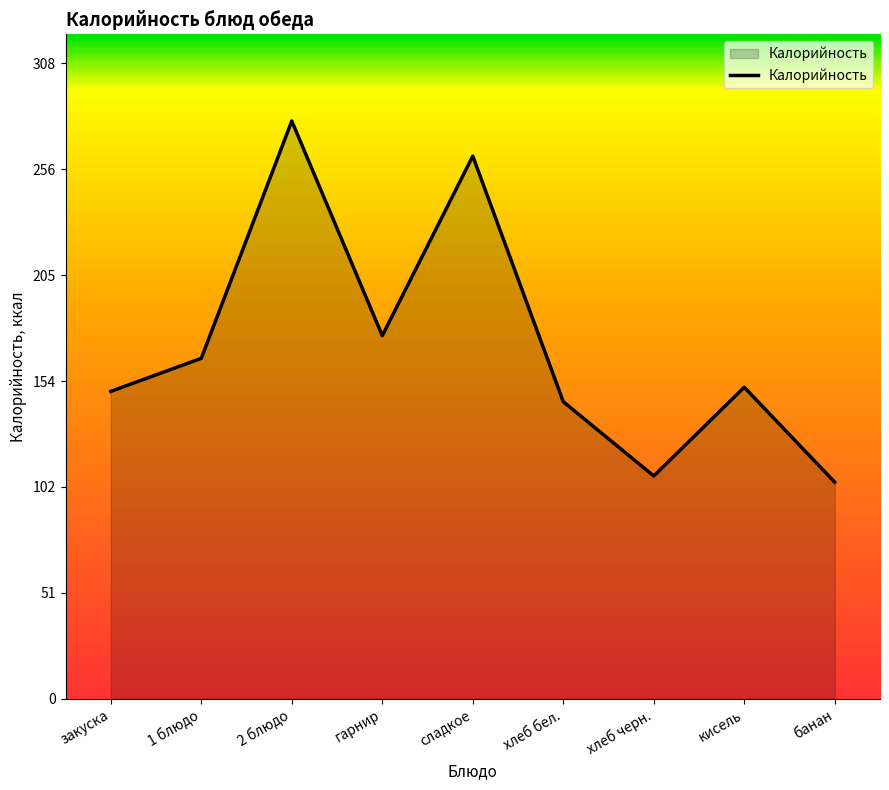

Approximately how many times larger is the value at 1 блюдо compared to 2 блюдо?

0.6